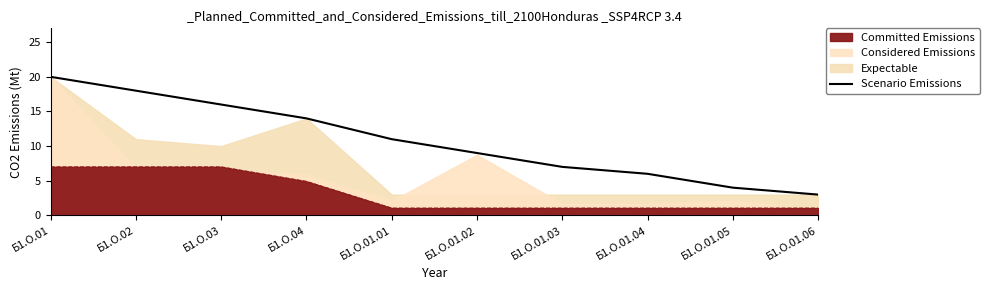

Count the number of values greater than 11.

4